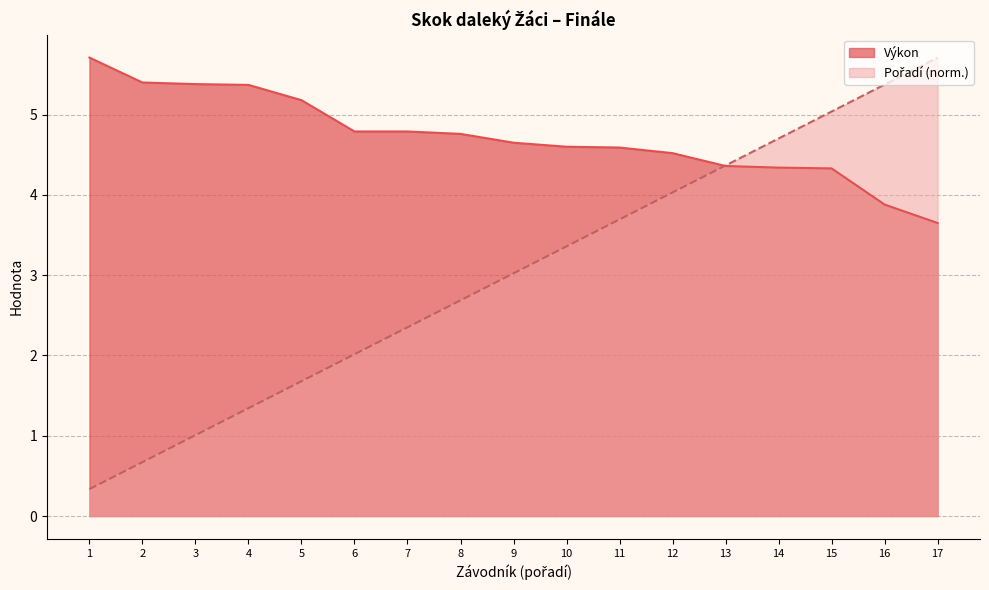

At which label does Výkon first exceed 4?

1